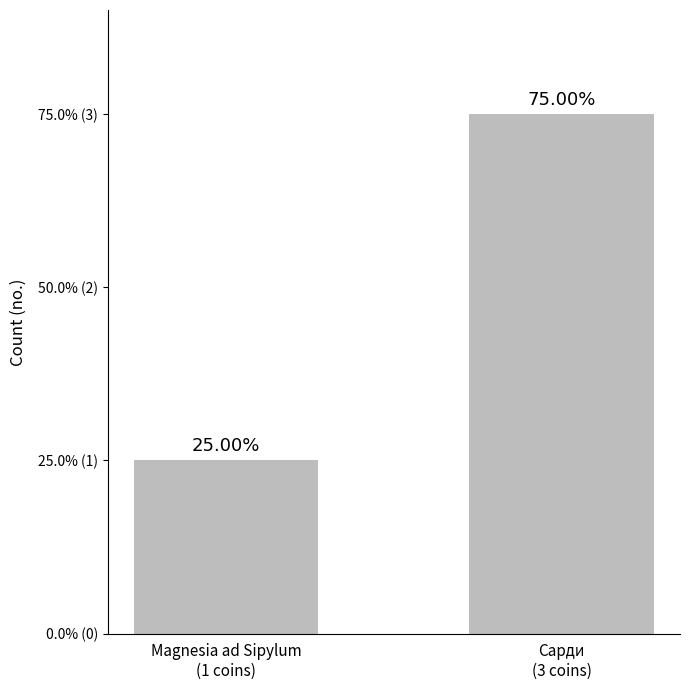

What is the difference between the values at Сарди
(3 coins) and Magnesia ad Sipylum
(1 coins)?

2